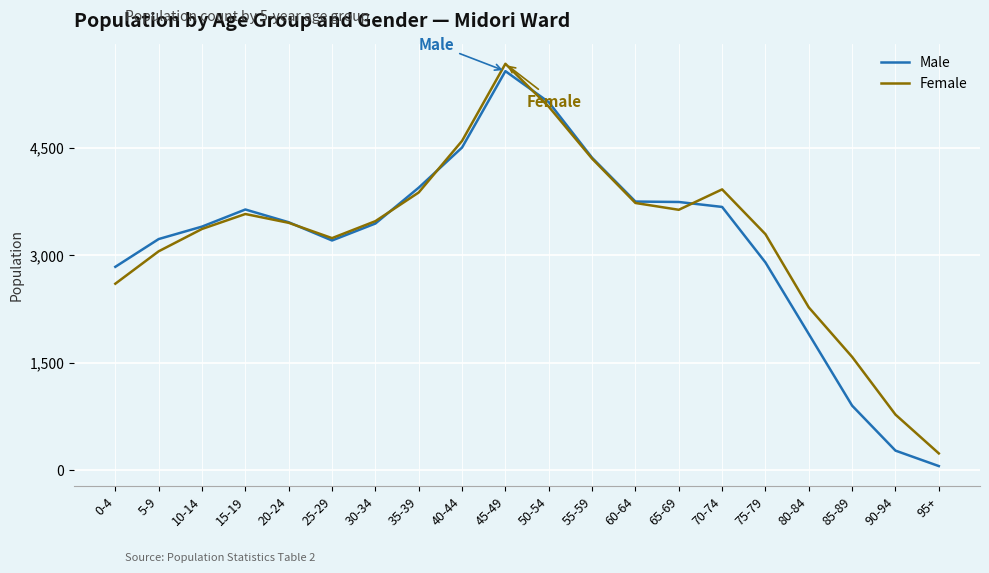

Is the value of Female at 95+ greater than the value of Male at 5-9?

No